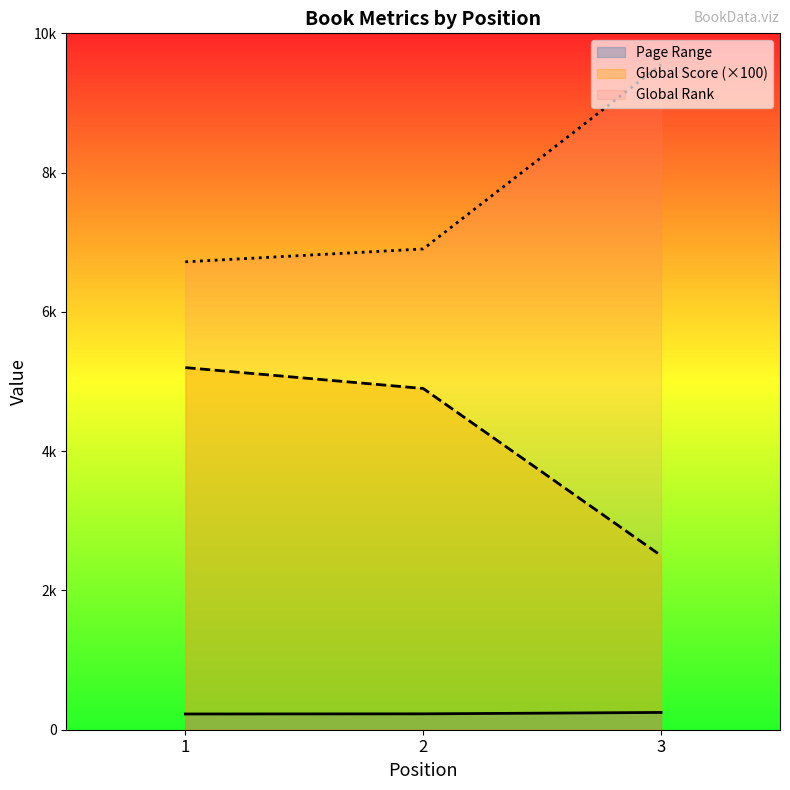

Rank the categories by Global Rank value from lowest to highest.

1, 2, 3